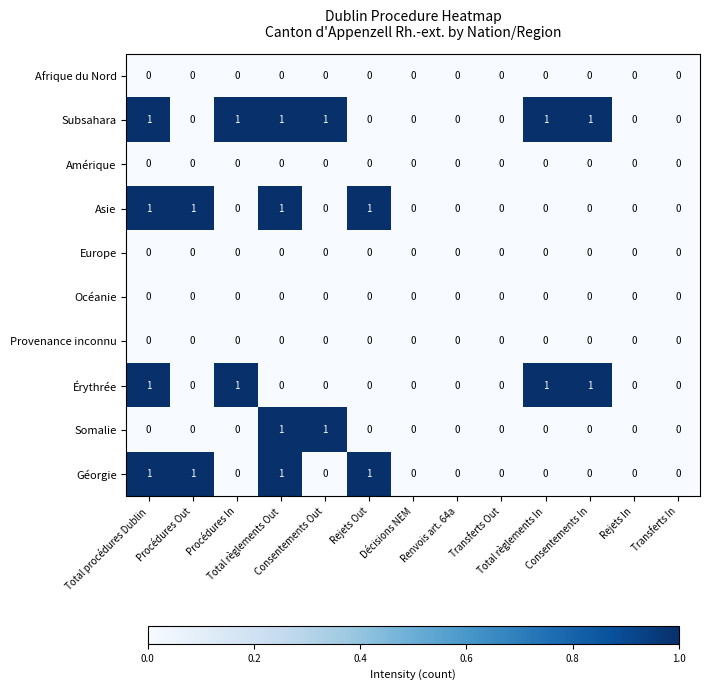

Which series has the largest total across all categories?

Subsahara